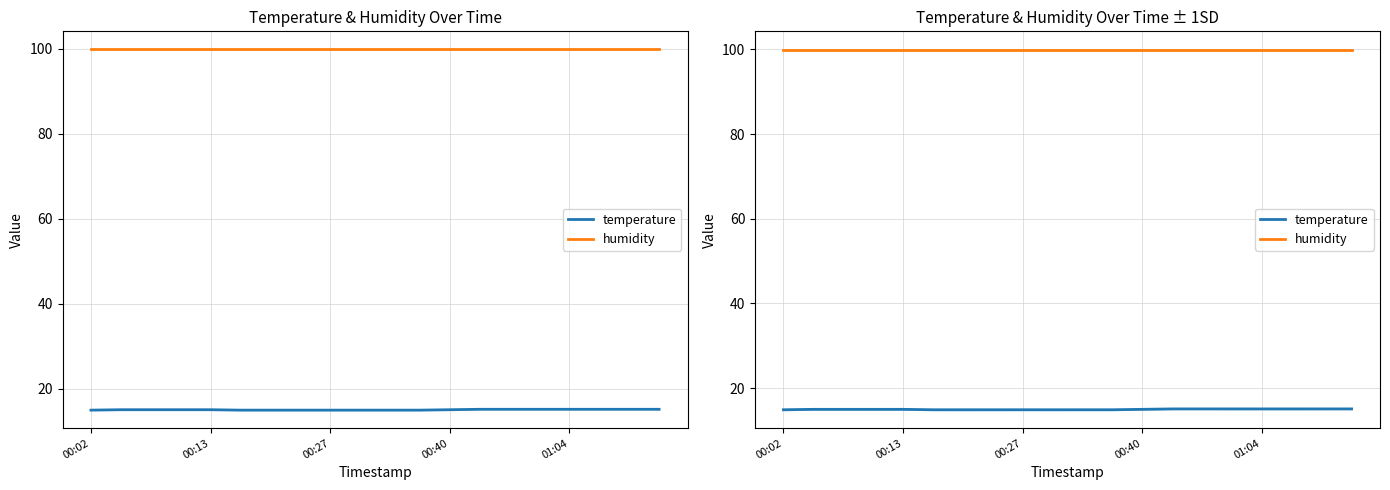

True or false: temperature has more than 2 interior local peaks.

False